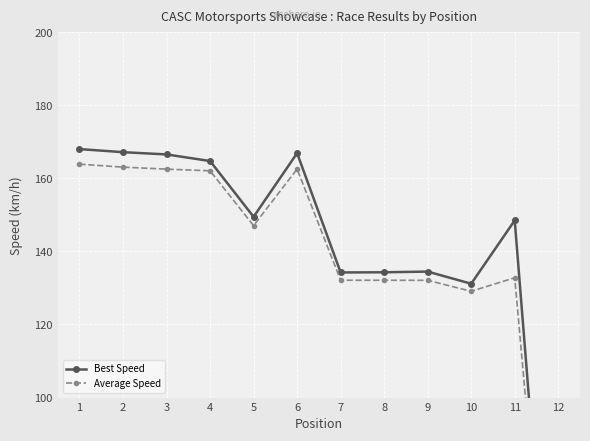

What is the value of the Average Speed point at the 2nd from the left?

163.1